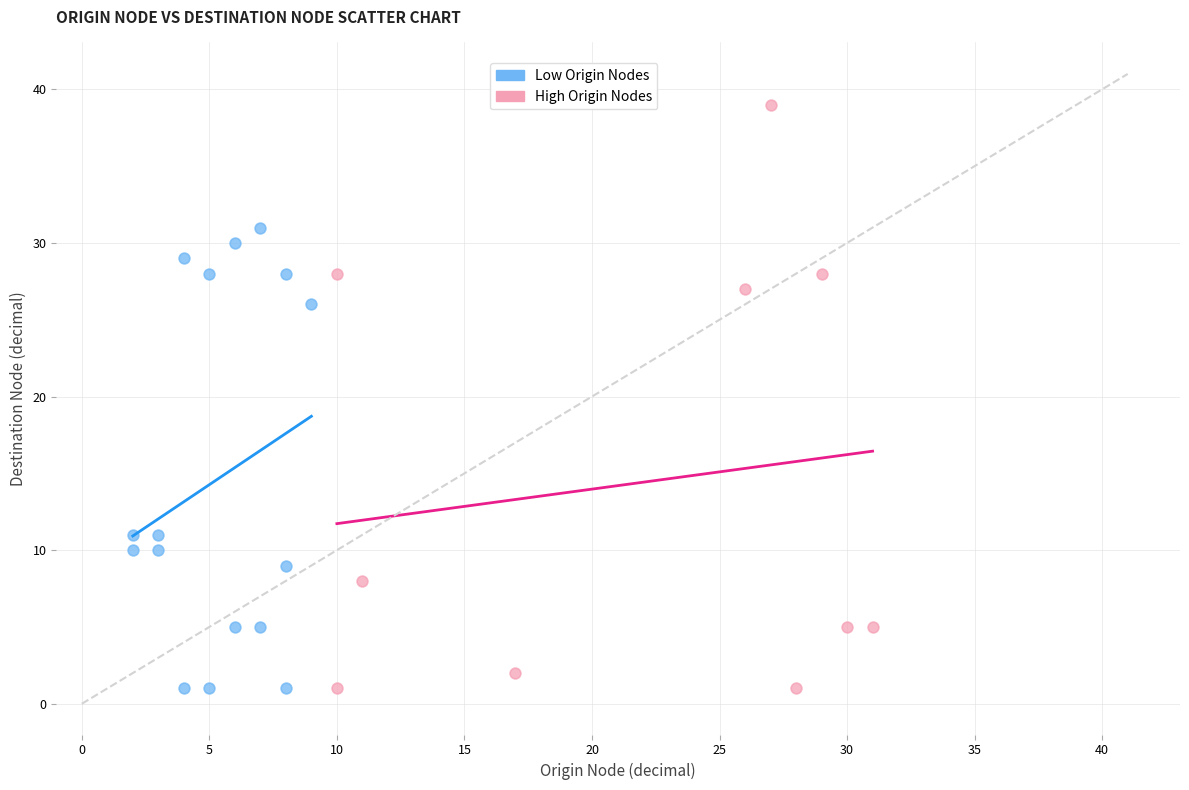

Which series has the largest Y range (max minus min)?

High Origin Nodes